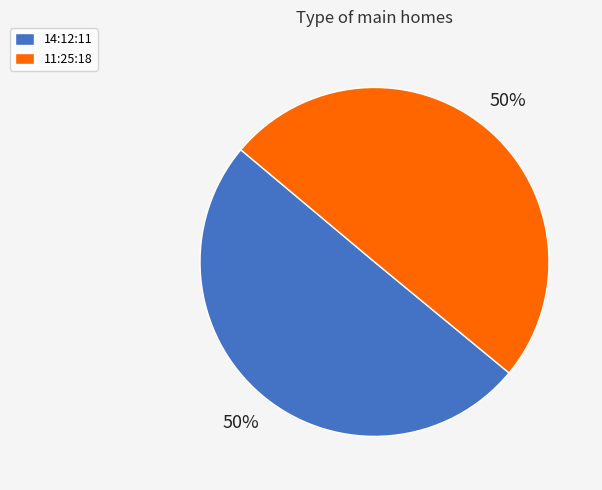

How many segments does this pie chart have?

2